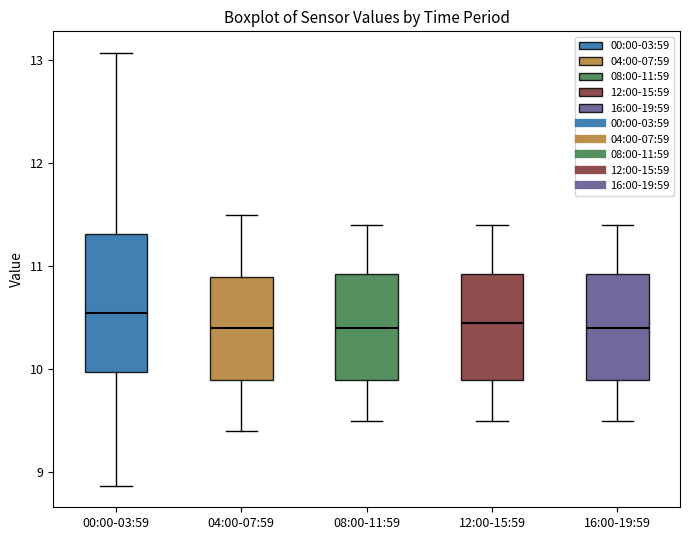

Comparing the boxes themselves (not the whiskers), which one is the tallest?

00:00-03:59